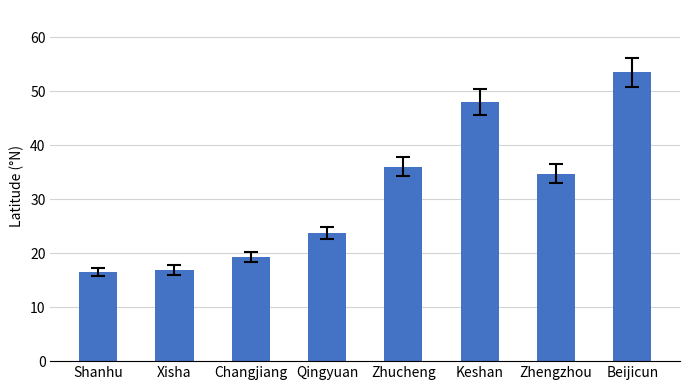

How many bars are there in total?

8